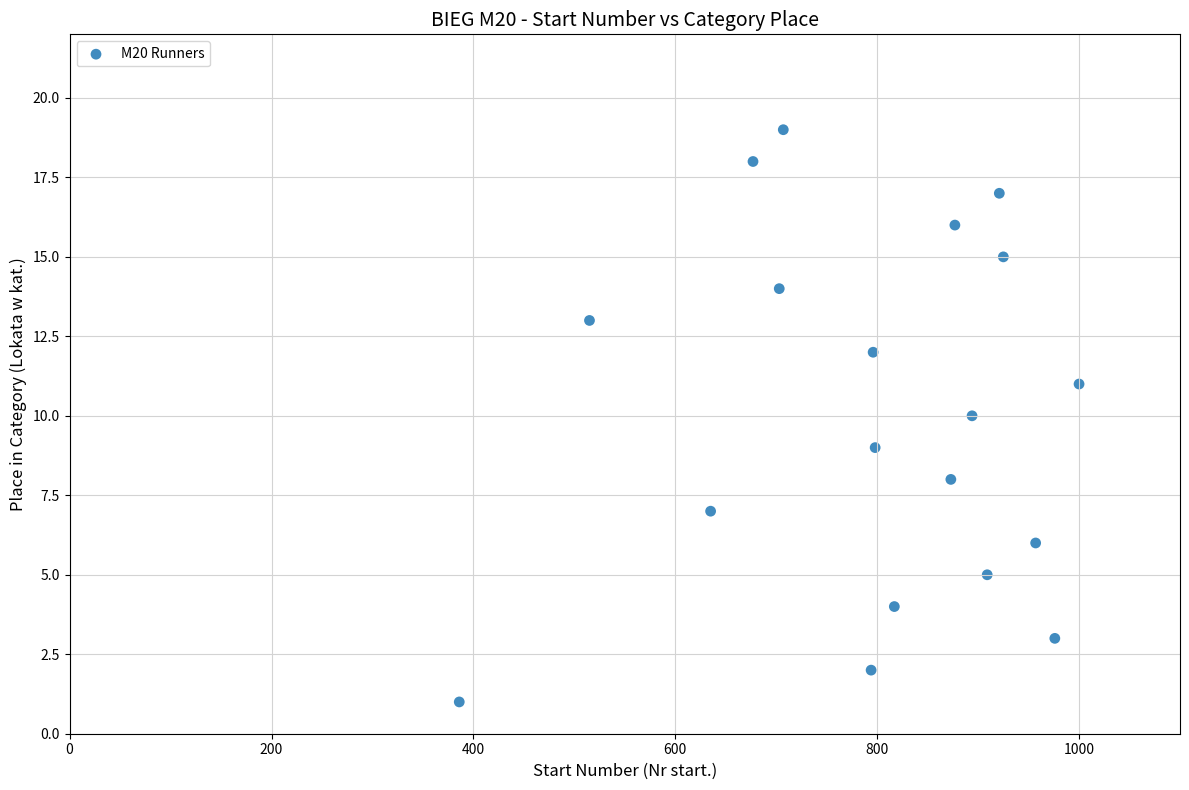

What is the range of Y values (max minus min)?

18